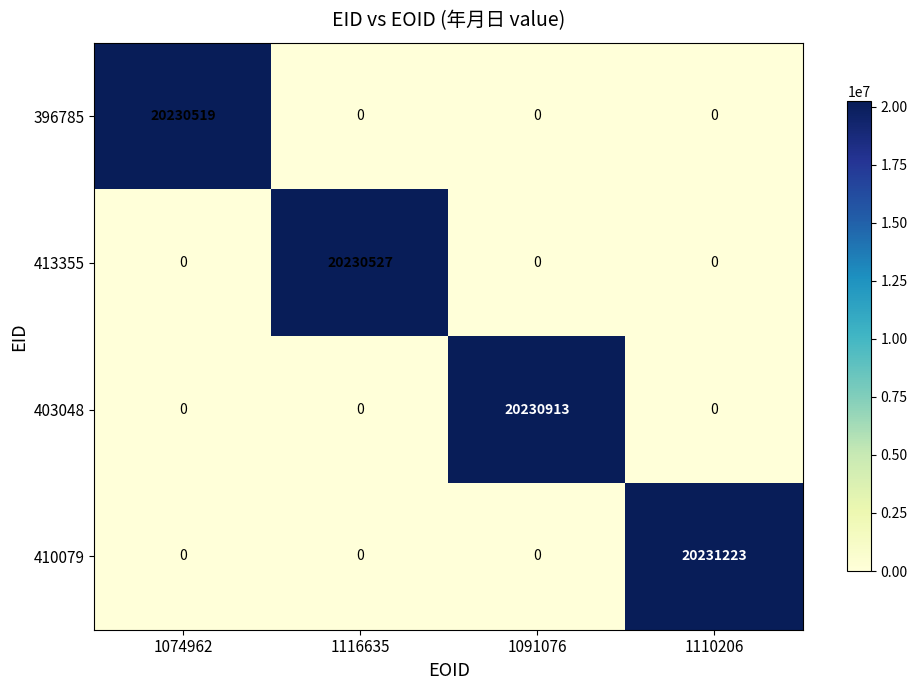

What is the highest value of the 413355 series?

20230527